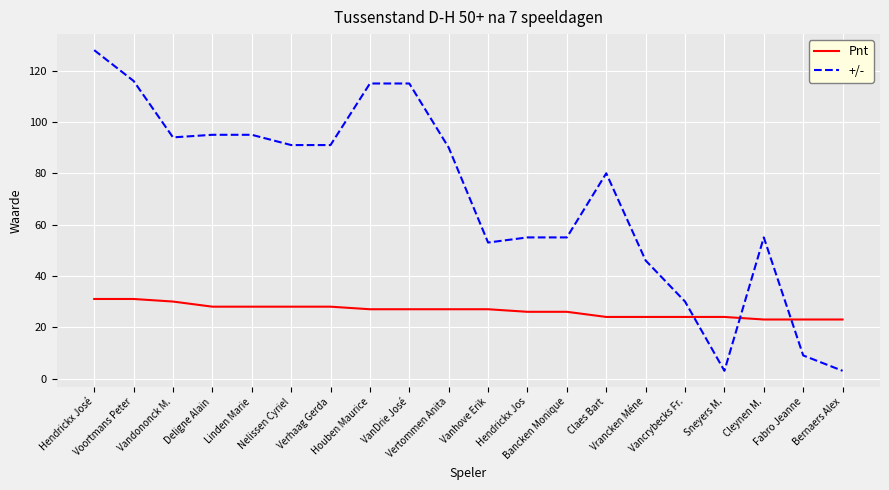

Which series has the largest range (max minus min)?

+/-